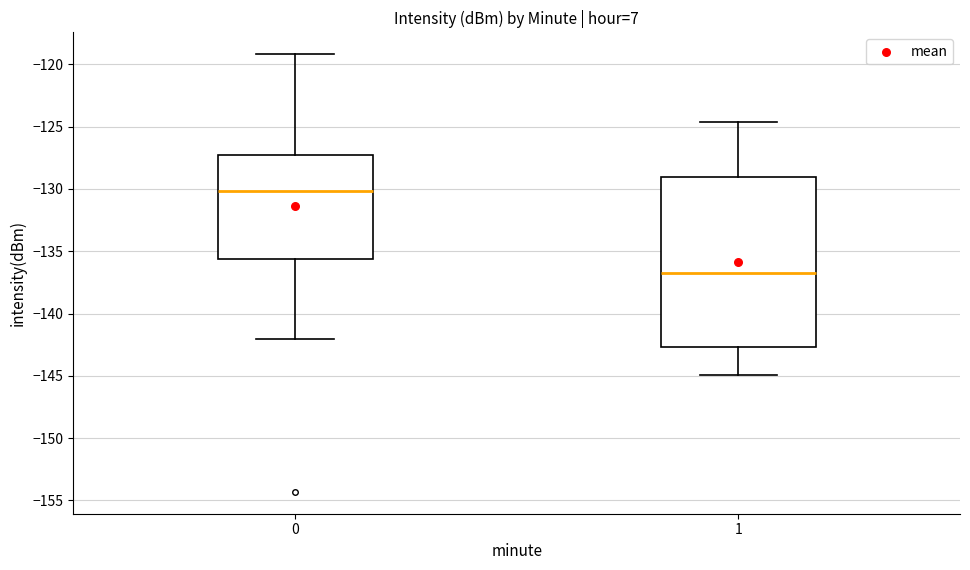

Reading left to right, transcribe this box plot: for each box, give where its median line is, the range the box spans, and where its two whiskers end, as read against the y-axis. The values are not printed on the chart, so give them approximately, as read against the axis.

0: median -130.0, box -135.5 to -127.5, whiskers -142.0 to -119.0
1: median -137.0, box -142.5 to -129.0, whiskers -145.0 to -124.5